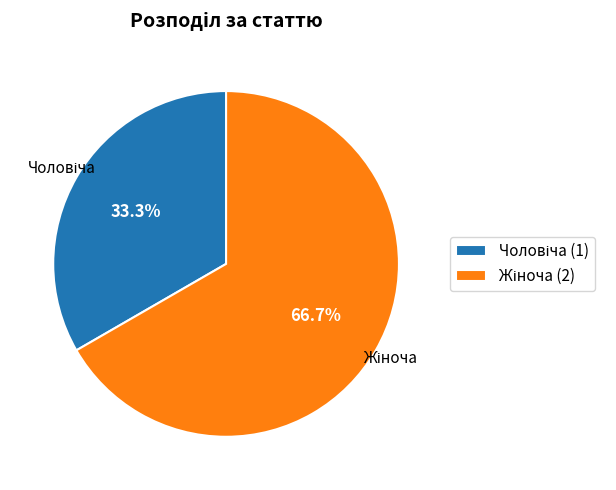

Is there any slice that represents more than half of the pie?

Yes